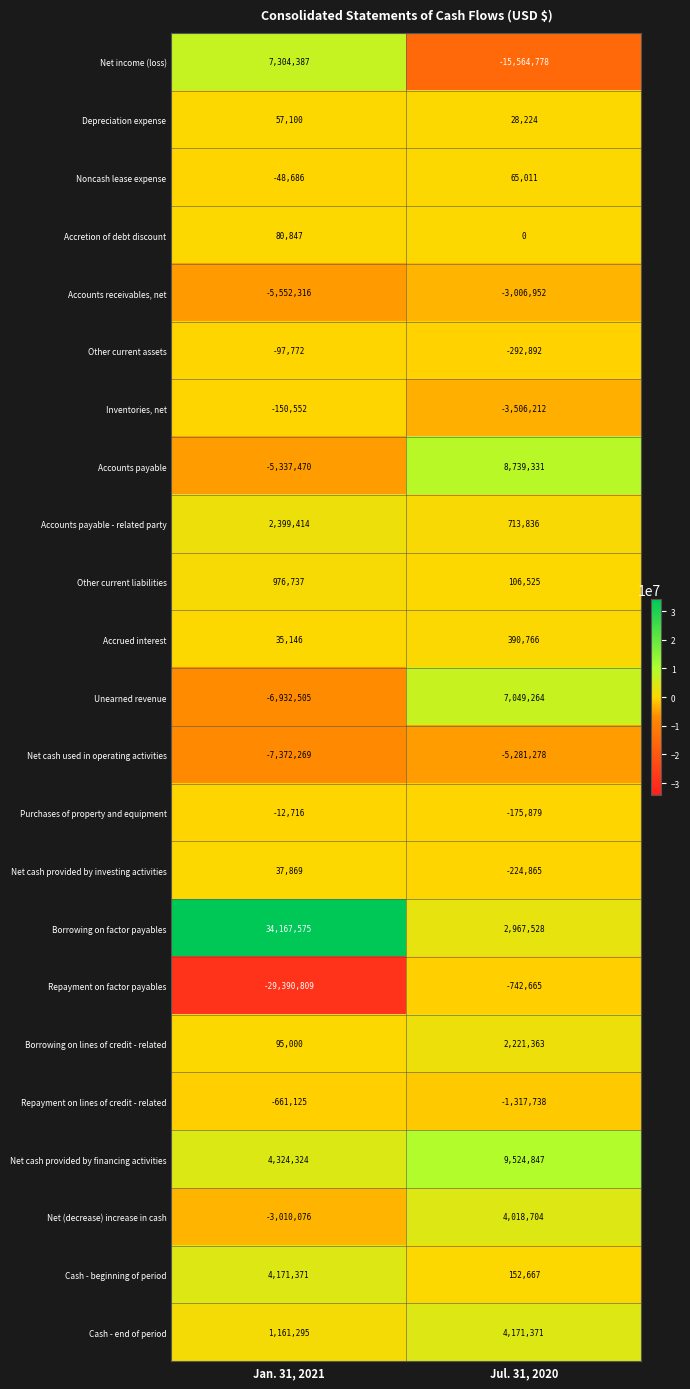

At which category is the sum across all series the highest?

Jul. 31, 2020